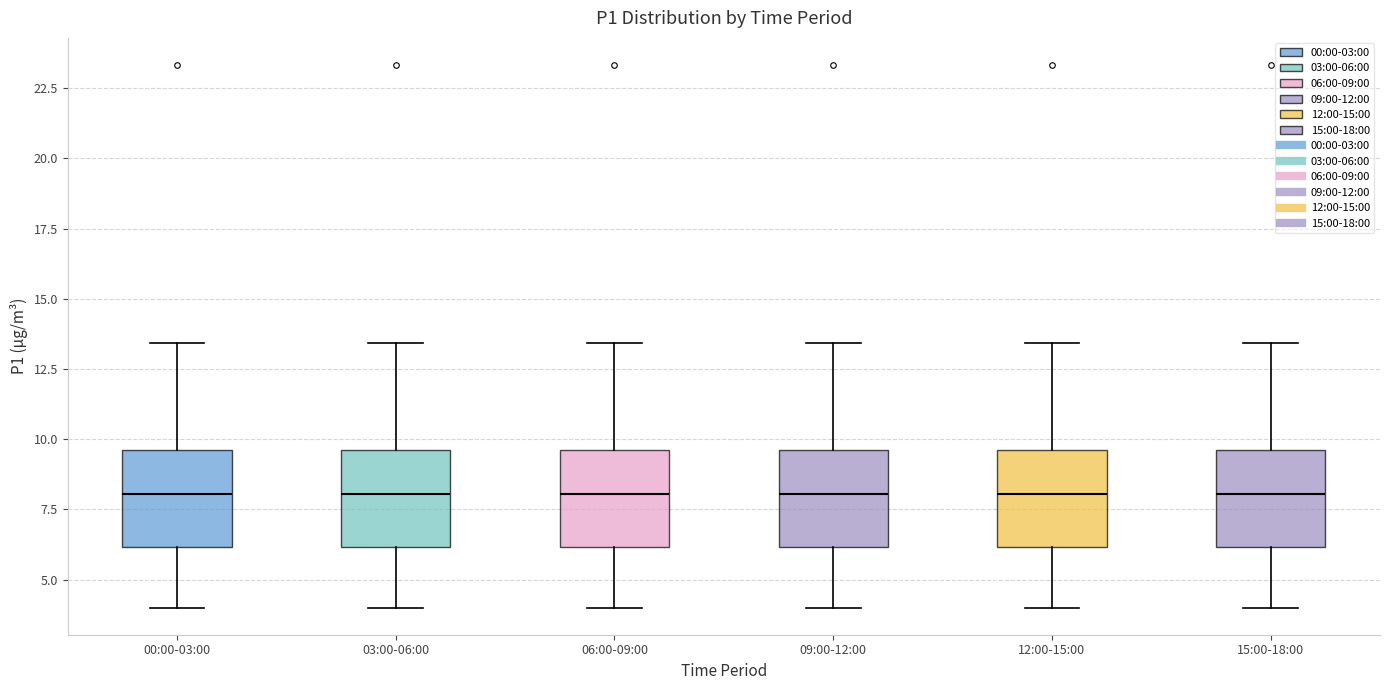

Reading left to right, transcribe this box plot: for each box, give where its median line is, the range the box spans, and where its two whiskers end, as read against the y-axis. The values are not printed on the chart, so give them approximately, as read against the axis.

00:00-03:00: median 8.0, box 6.0 to 9.5, whiskers 4.0 to 13.5
03:00-06:00: median 8.0, box 6.0 to 9.5, whiskers 4.0 to 13.5
06:00-09:00: median 8.0, box 6.0 to 9.5, whiskers 4.0 to 13.5
09:00-12:00: median 8.0, box 6.0 to 9.5, whiskers 4.0 to 13.5
12:00-15:00: median 8.0, box 6.0 to 9.5, whiskers 4.0 to 13.5
15:00-18:00: median 8.0, box 6.0 to 9.5, whiskers 4.0 to 13.5